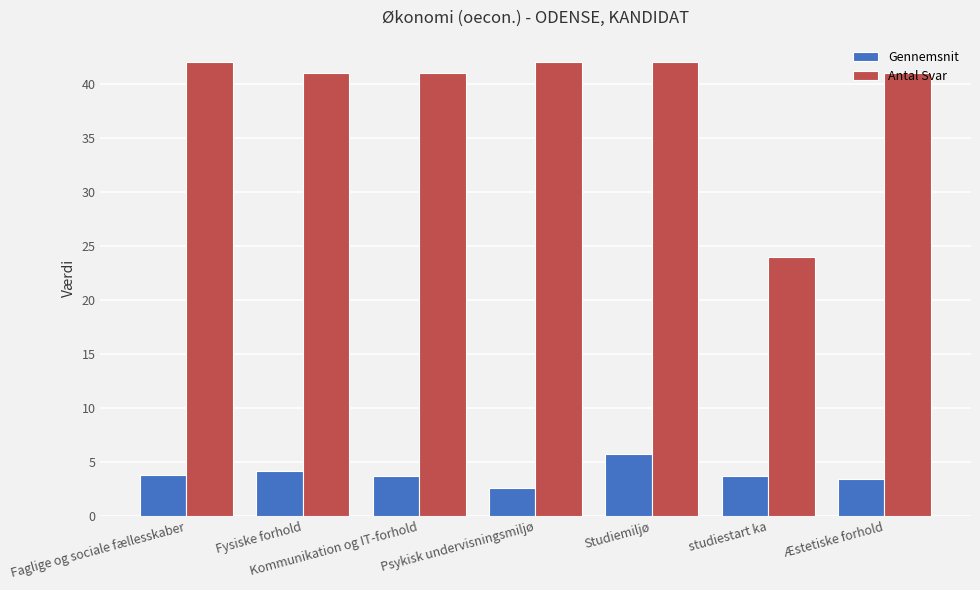

What is the sum of the Antal Svar values at Faglige og sociale fællesskaber and Fysiske forhold?

83.0